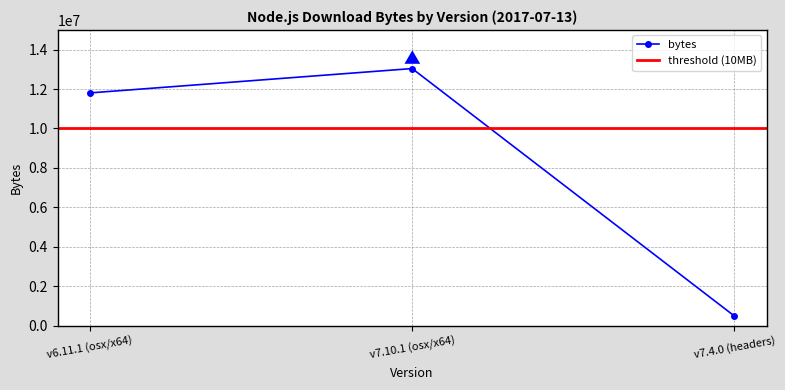

The chart shows a value of 11804811 at v6.11.1 (osx/x64). True or false?

True